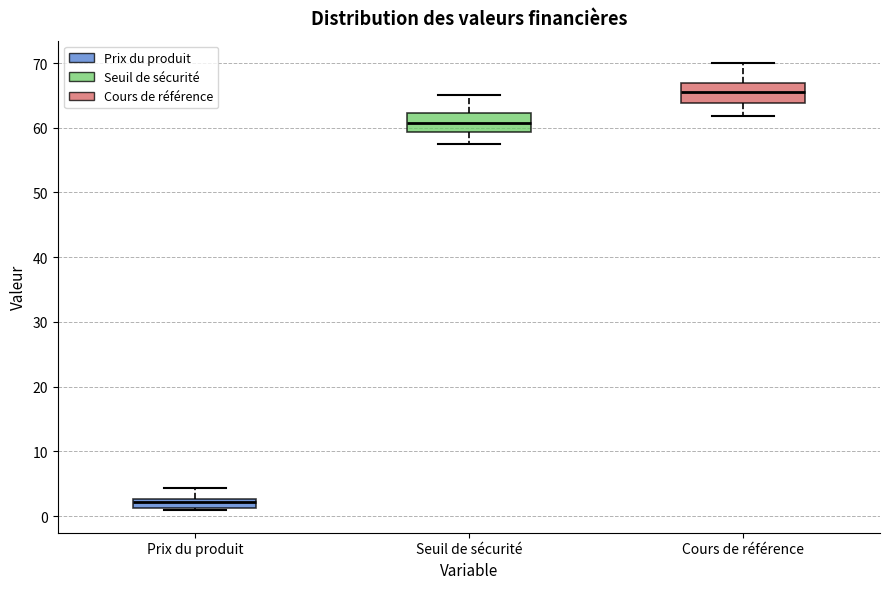

Where is the lower edge of the box for Cours de référence on the y-axis? The values are not printed on the chart, so give them approximately, as read against the axis.

64